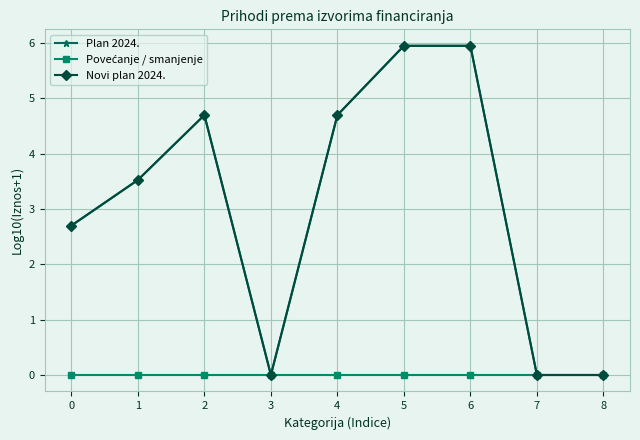

Does the chart have visible grid lines?

Yes